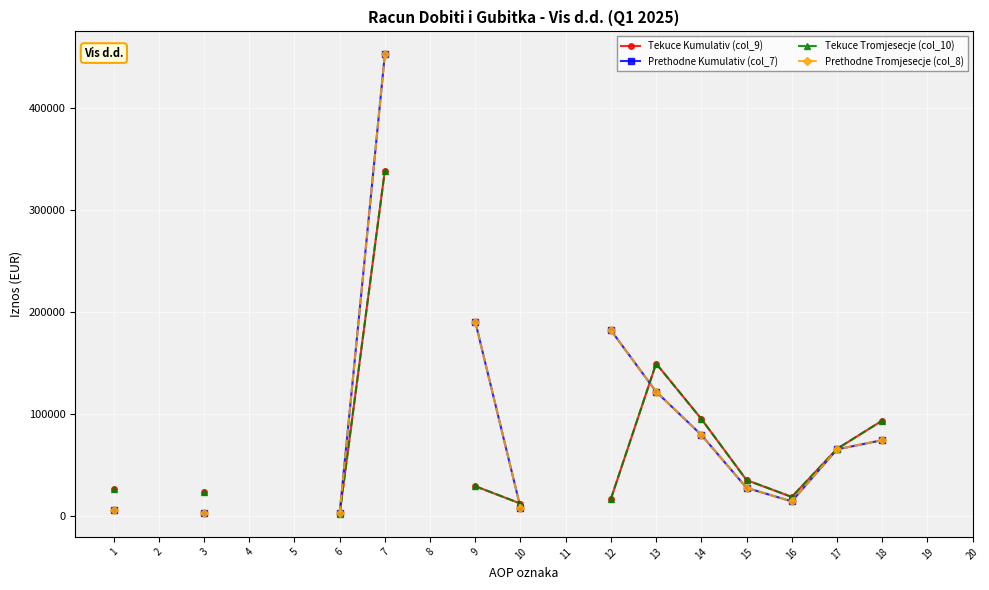

What is the sum of the Tekuce Tromjesecje (col_10) values at 6 and 12?

19318.0